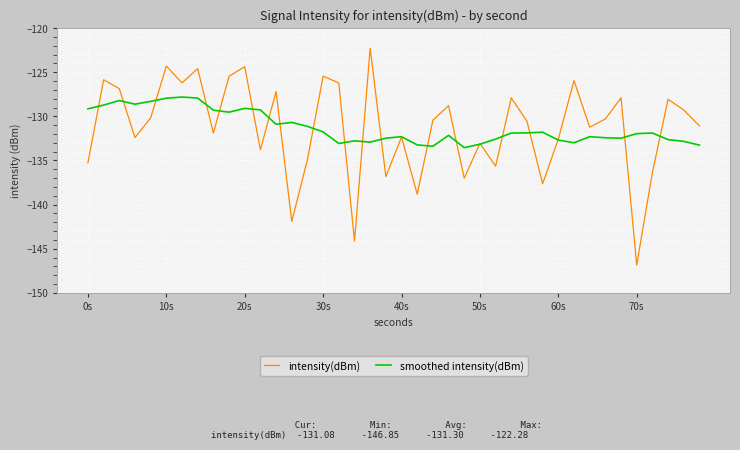

Which series has the widest spread of values?

intensity(dBm)